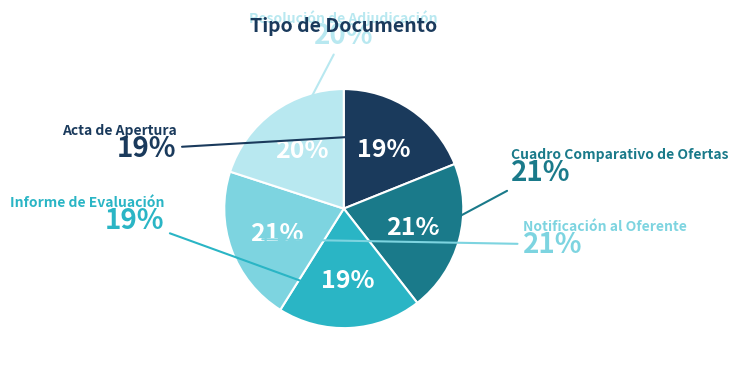

Count the number of slices in the pie.

5